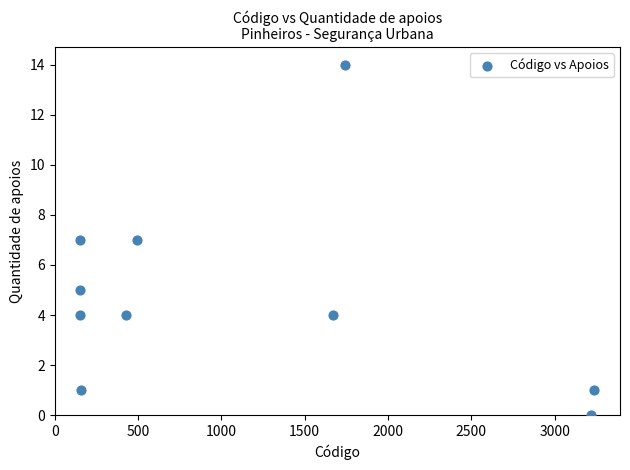

What is the range of X values (max minus min)?

3086